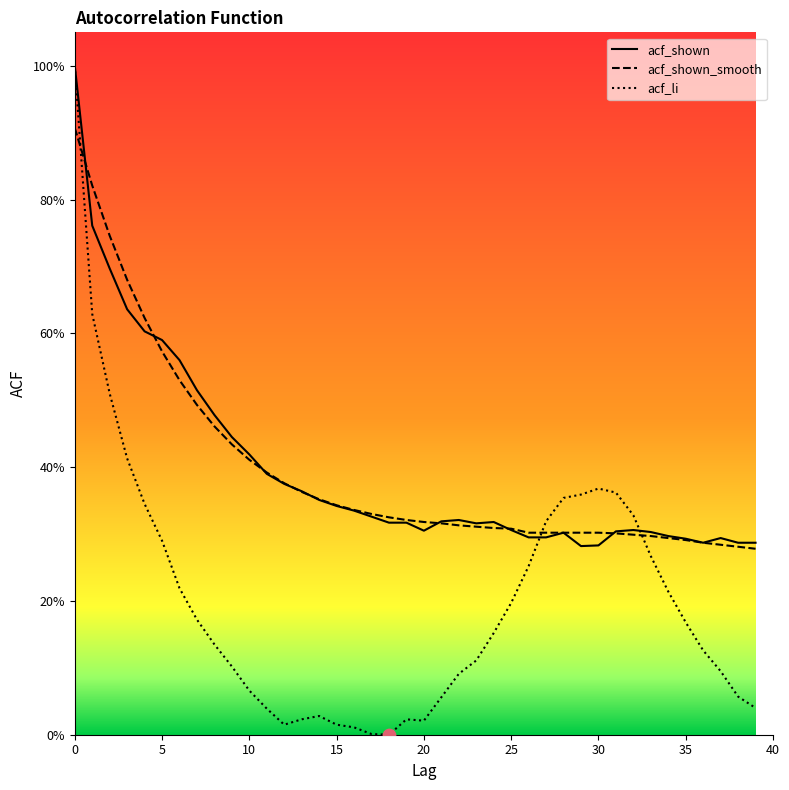

What are all the series names shown in the legend?

acf_shown, acf_shown_smooth, acf_li